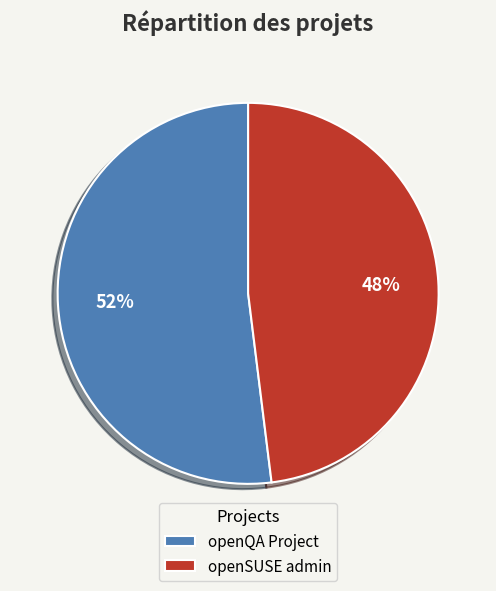

Is it true that openSUSE admin is 48% of the pie?

True